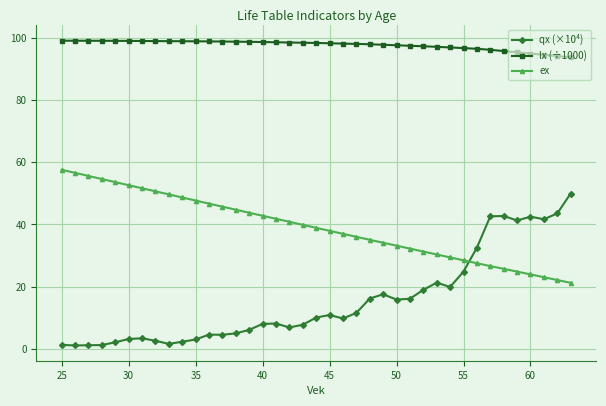

What is the difference between the second highest and second lowest values in the lx (÷1000) series?

4.9